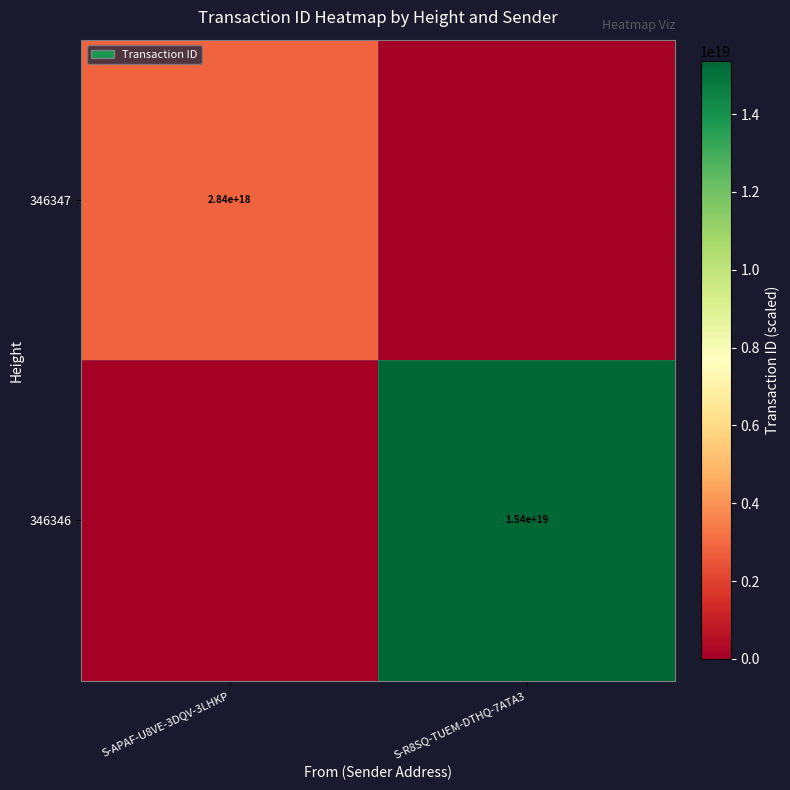

Is it true that 346347 equals 700965088188817280 at S-APAF-U8VE-3DQV-3LHKP?

False